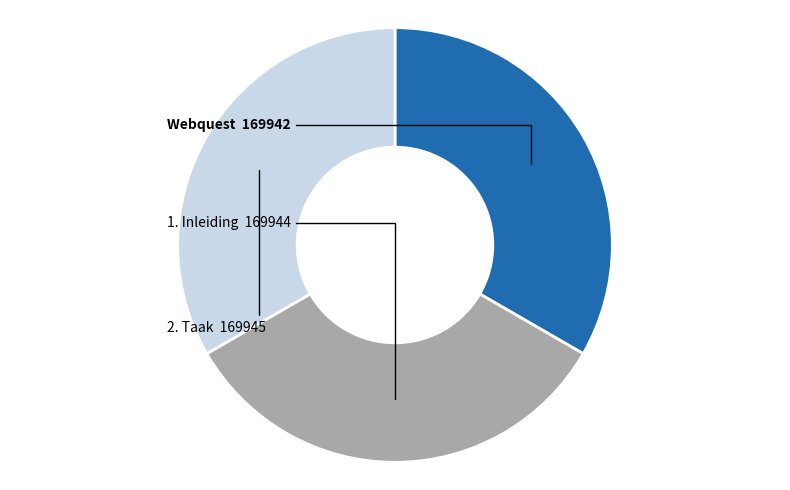

Is it true that 2. Taak is 33% of the pie?

True